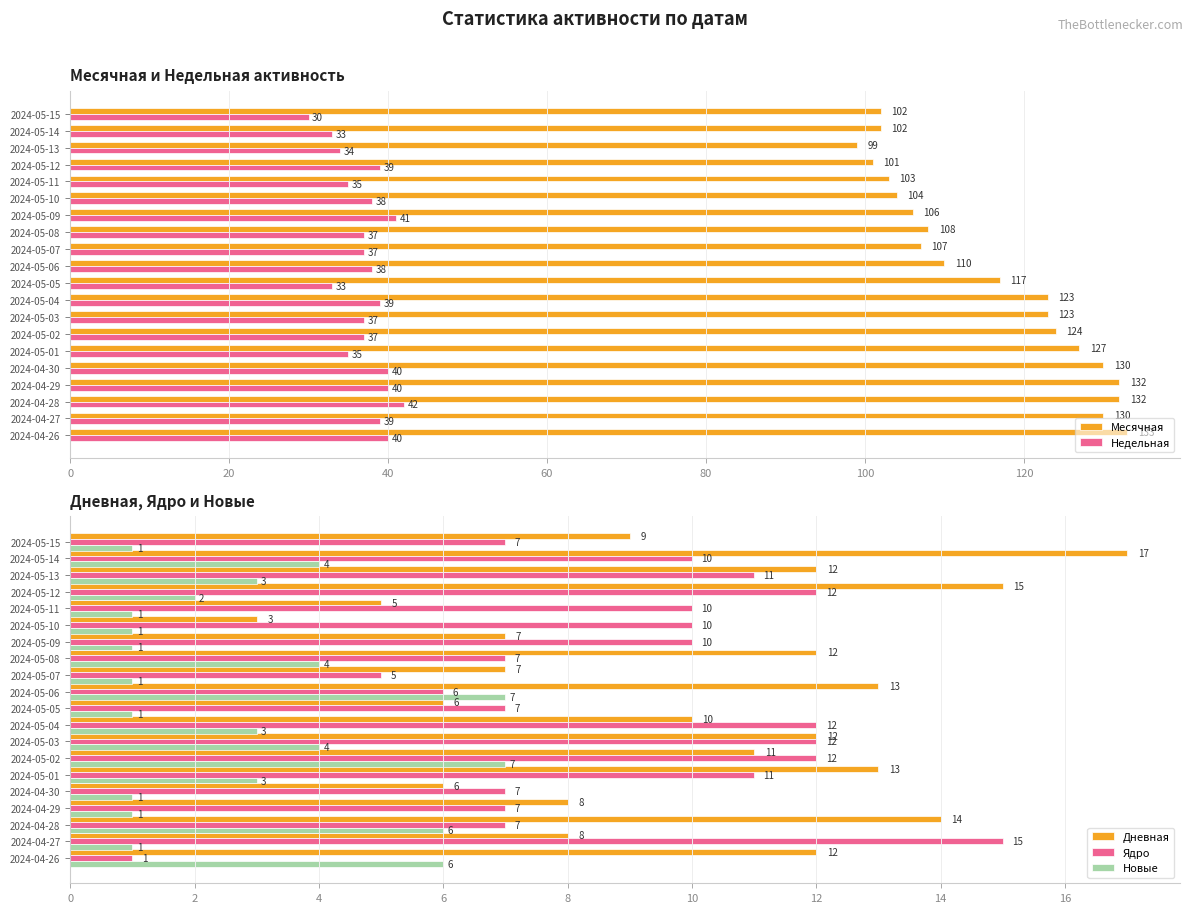

Which category has the lowest value in the Ядро series?

2024-04-26